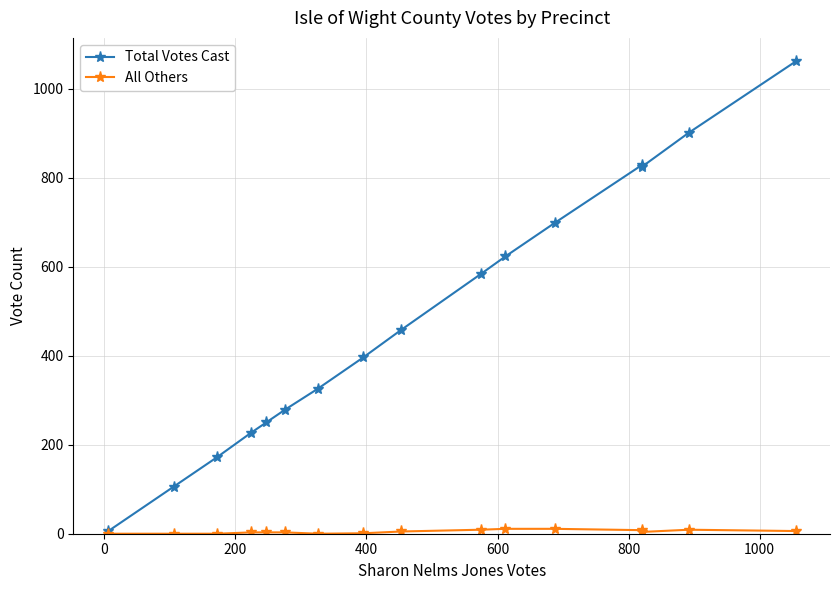

What is the maximum value shown in the chart?

1061